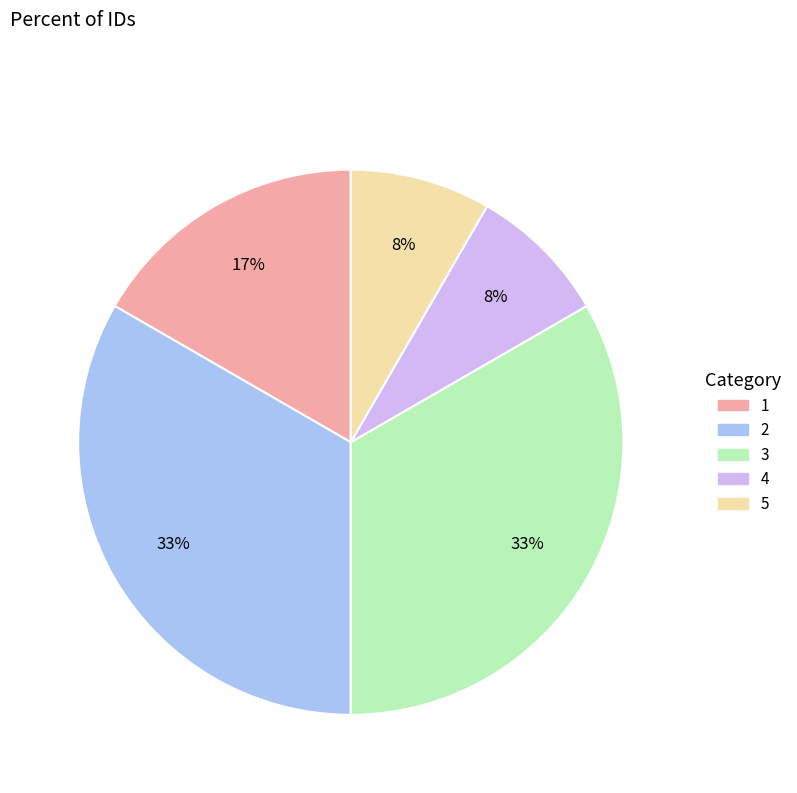

To the nearest percent, what is the average slice percentage?

20%